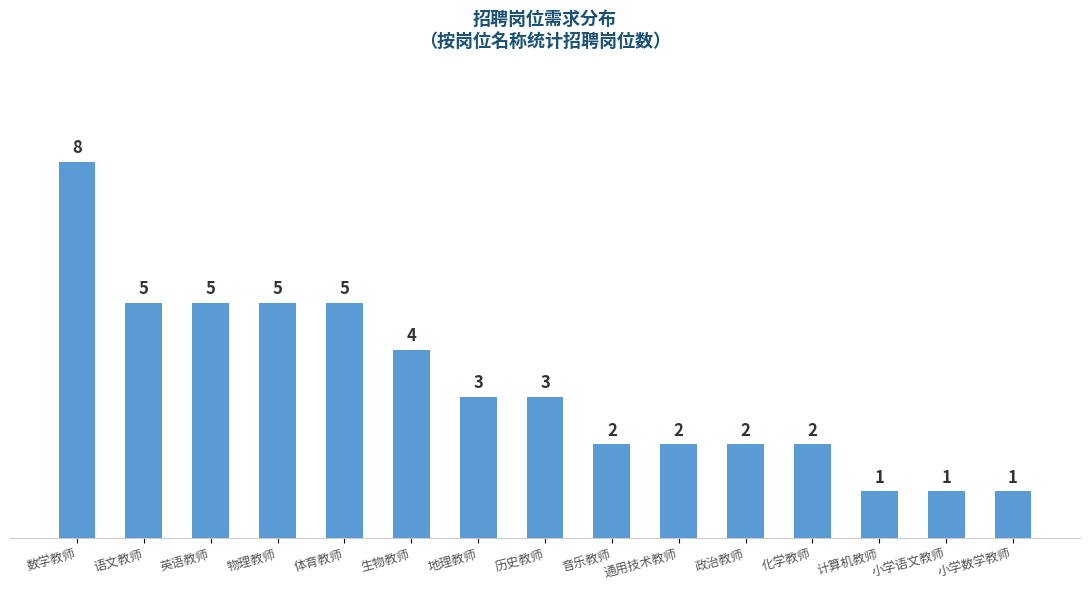

How many data points does each series have?

15